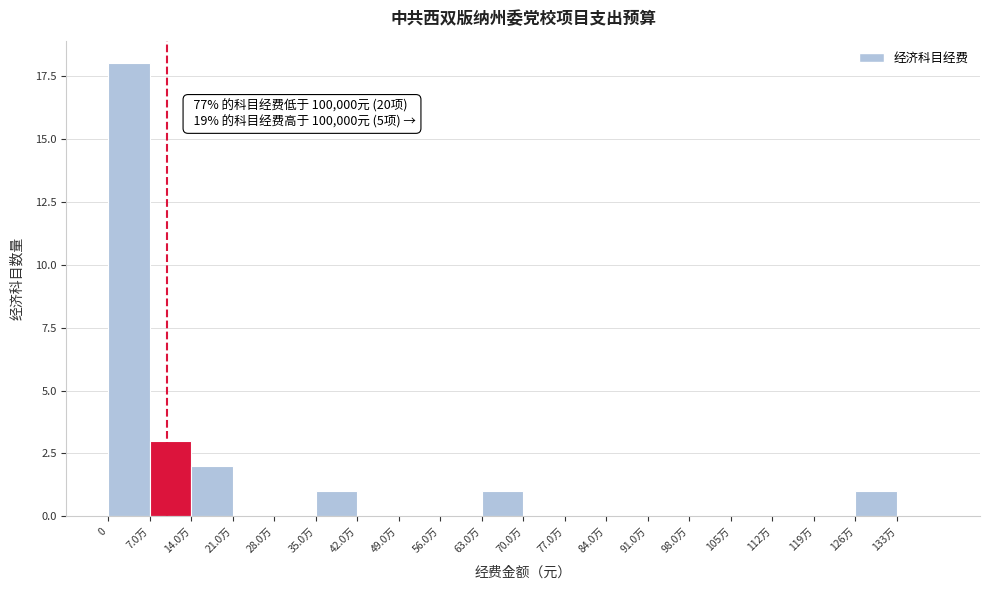

Reading right to left, what are all the values shown in this chart?

133万=0	126万=1	119万=0	112万=0	105万=0	98.0万=0	91.0万=0	84.0万=0	77.0万=0	70.0万=0	63.0万=1	56.0万=0	49.0万=0	42.0万=0	35.0万=1	28.0万=0	21.0万=0	14.0万=2	7.0万=3	0=18